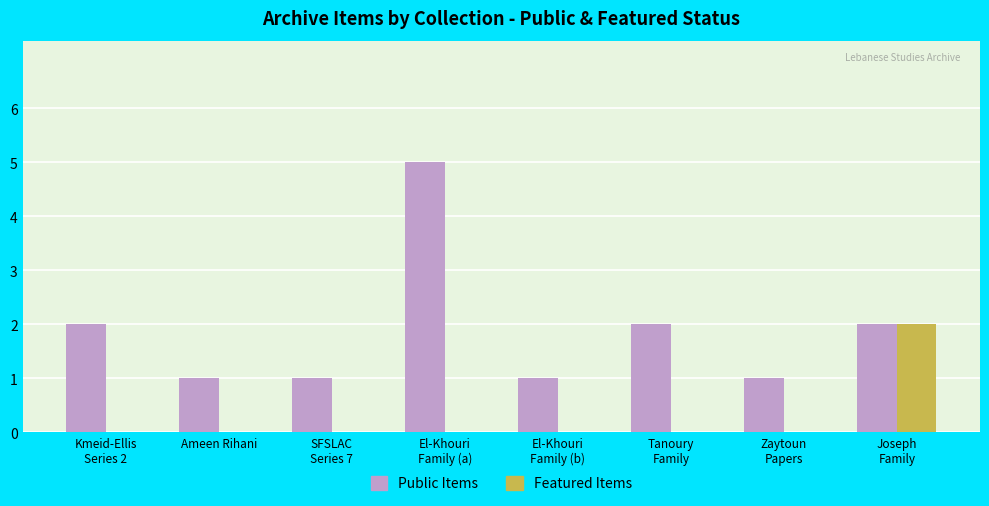

How many distinct data groups are displayed?

2